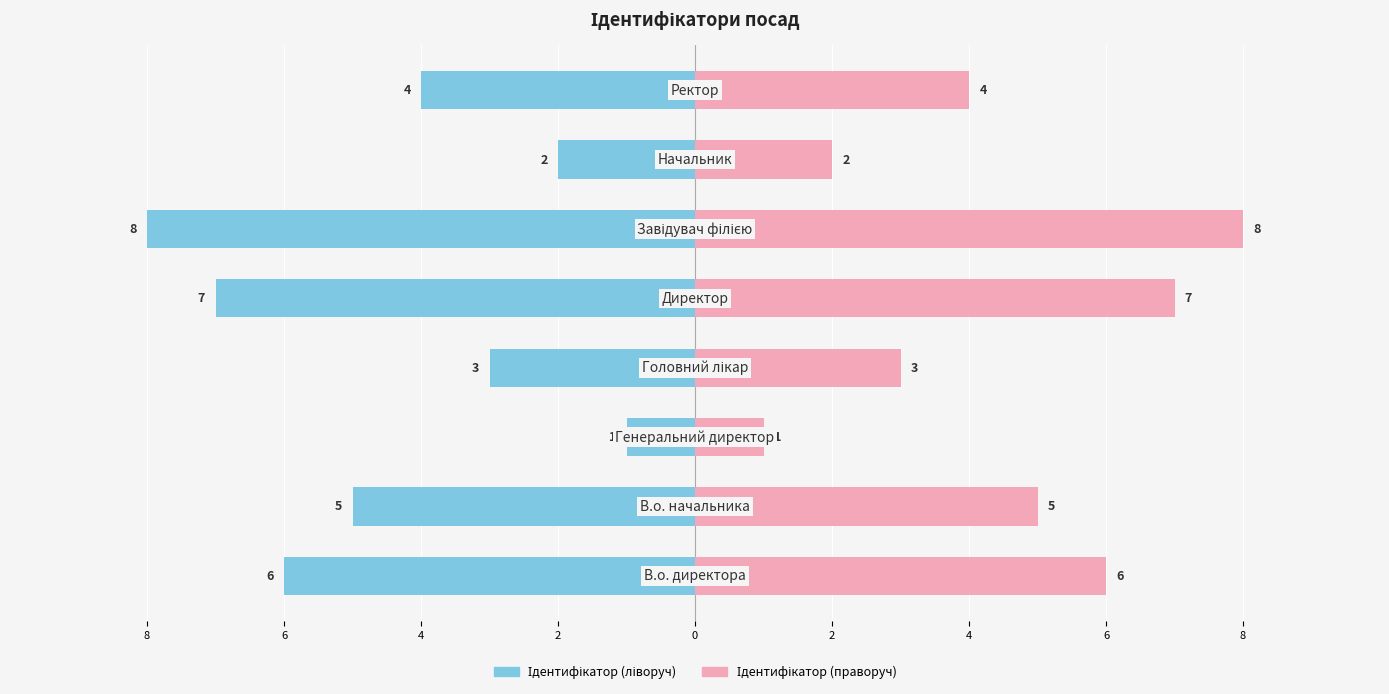

True or false: Ідентифікатор (праворуч) has a value of 10 at 8.

False